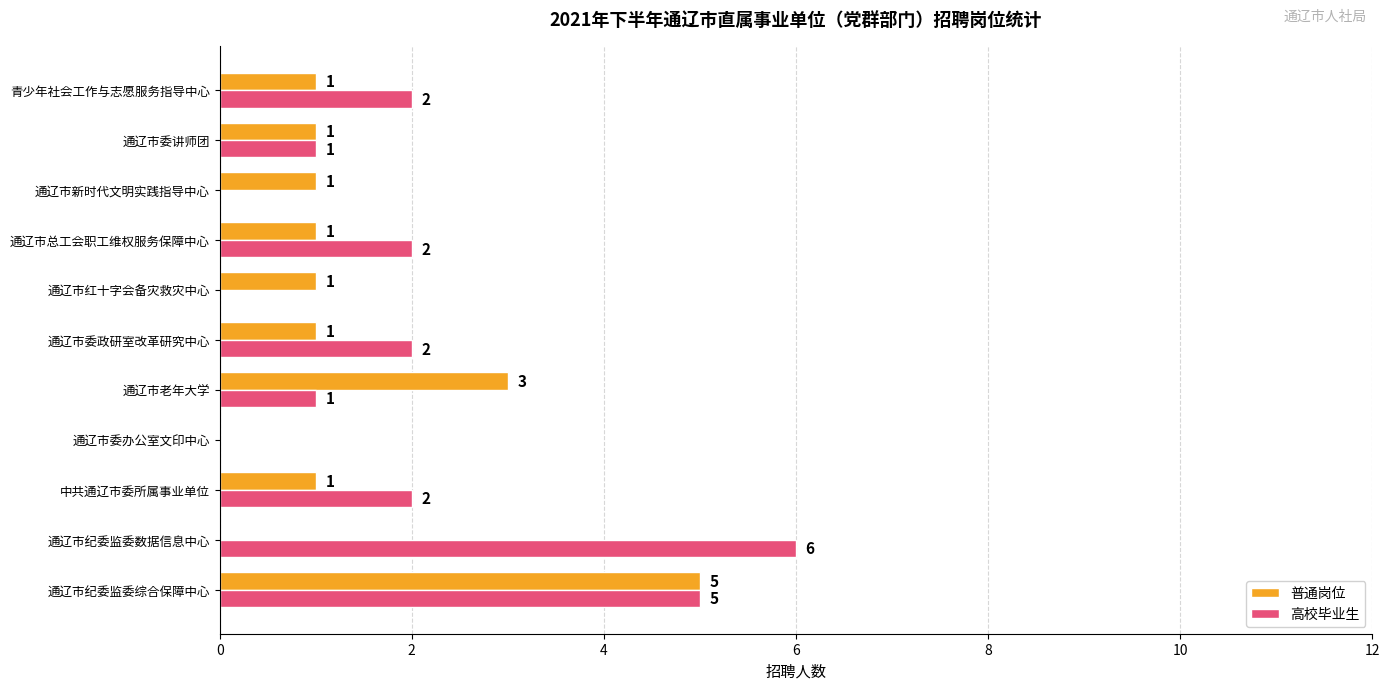

How many positive values does the 普通岗位 series have?

9